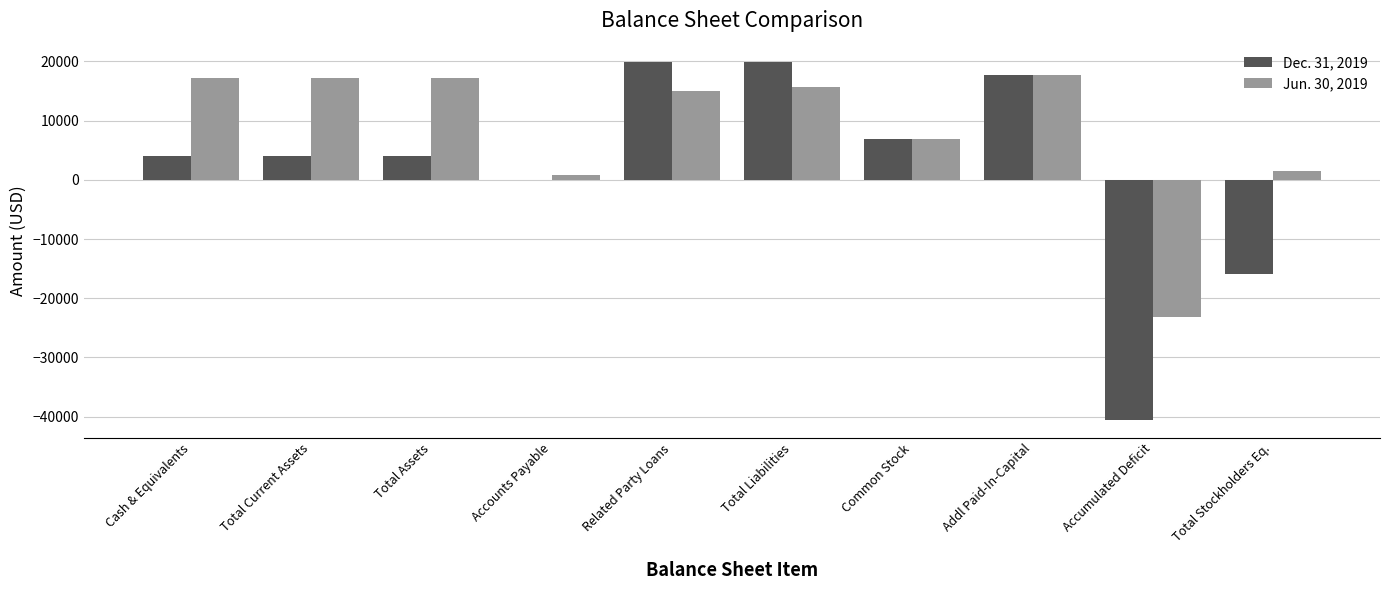

At which label is Dec. 31, 2019 closest to -10271?

Total Stockholders Eq.